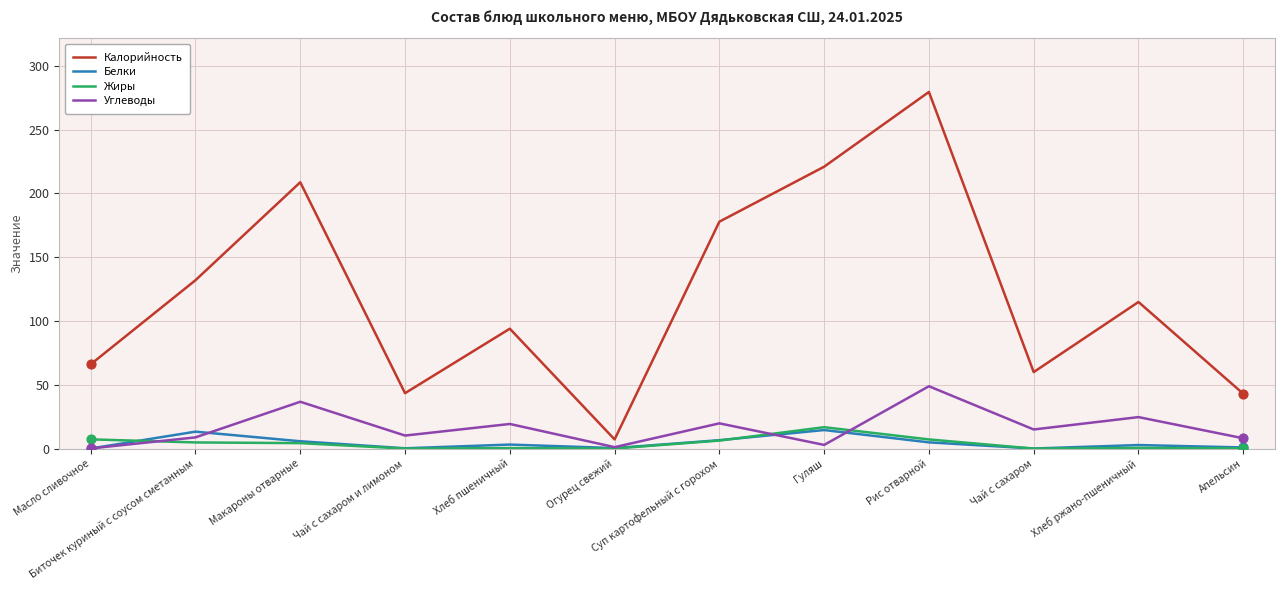

What are all the series names shown in the legend?

Калорийность, Белки, Жиры, Углеводы